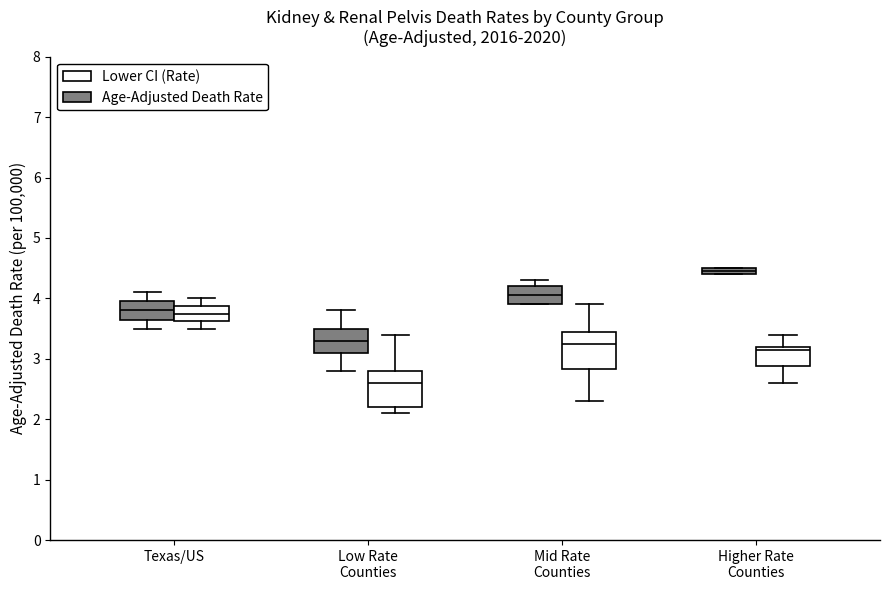

Which box has the highest median line?

Higher Rate Counties (Age-Adjusted Death Rate)